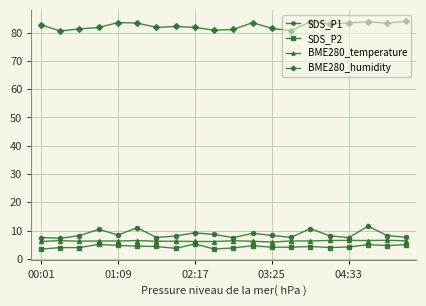

What is the value of the SDS_P1 point at the 20th from the left?

7.6